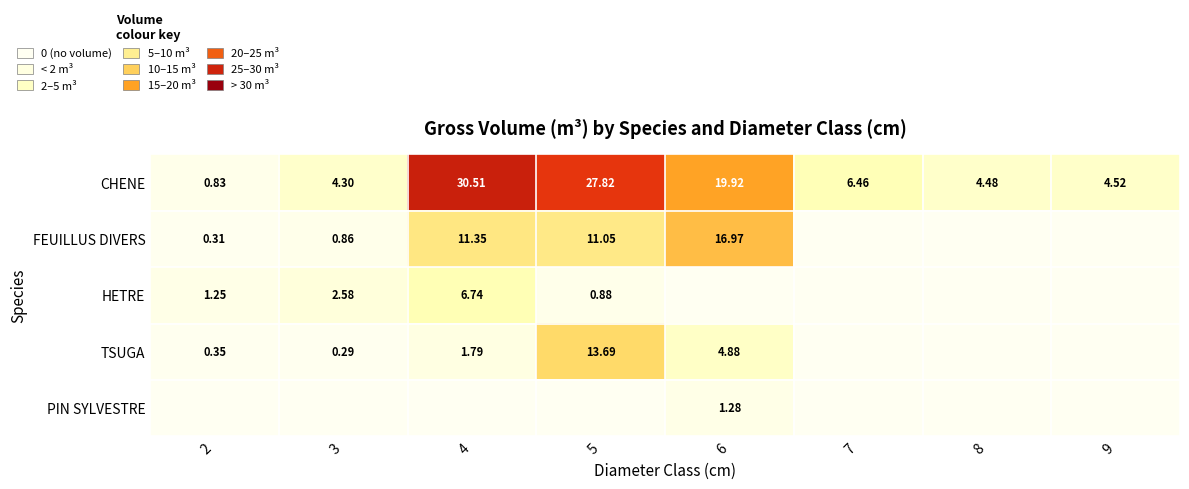

At which category is the sum across all series the highest?

5